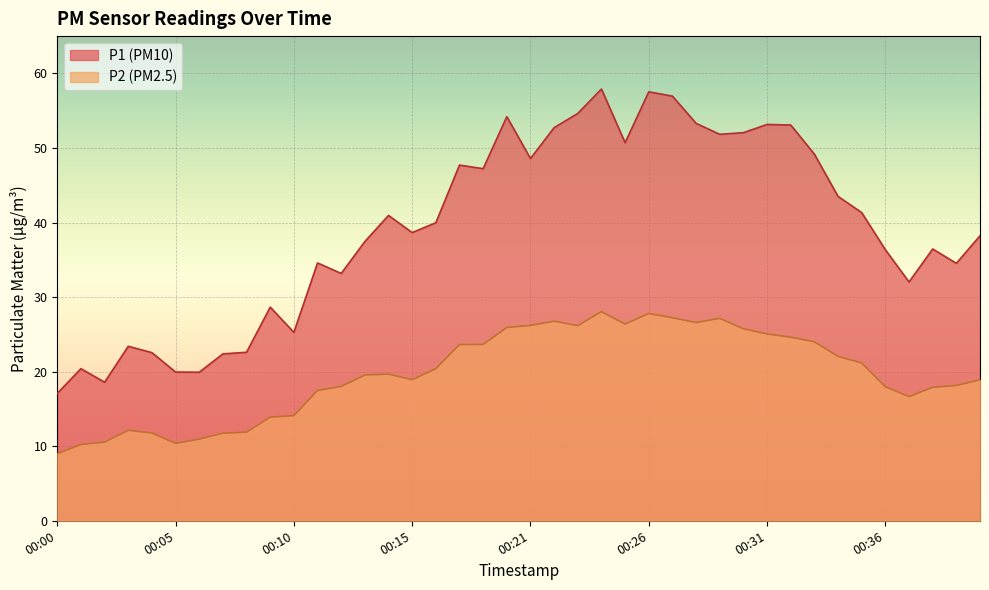

True or false: P2 and P1 cross at least once.

False